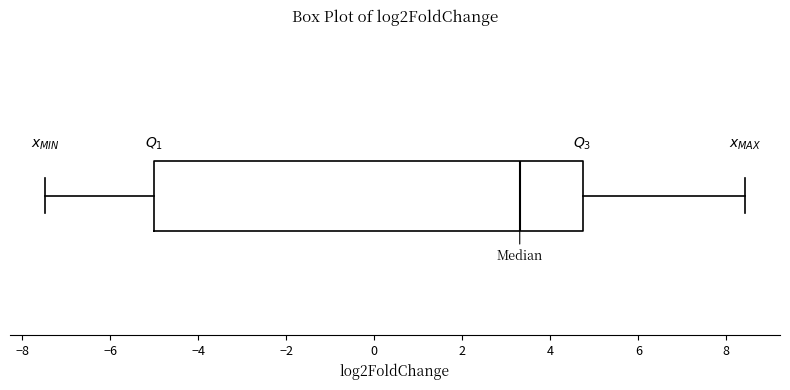

Where does the right whisker of the box end on the x-axis? The values are not printed on the chart, so give them approximately, as read against the axis.

8.4